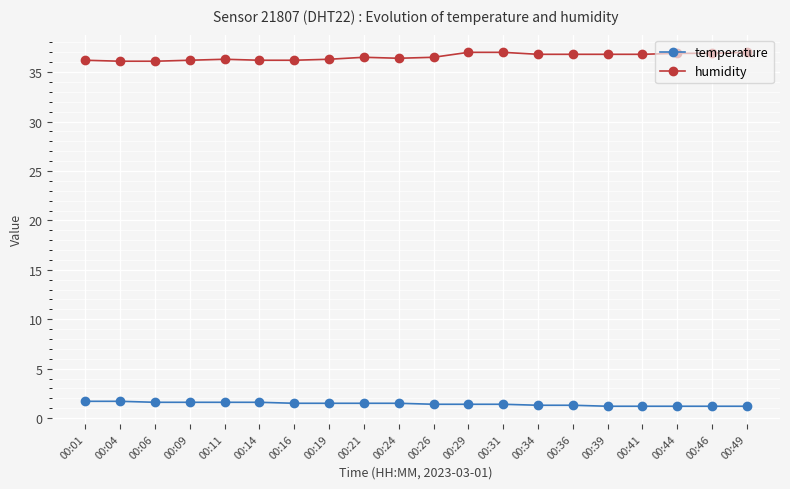

True or false: temperature and humidity intersect in this chart.

False